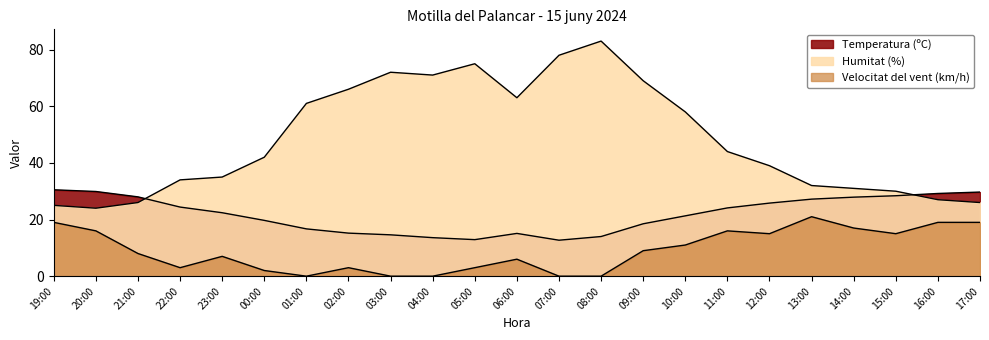

What is the label of the 10th point from the right?

08:00